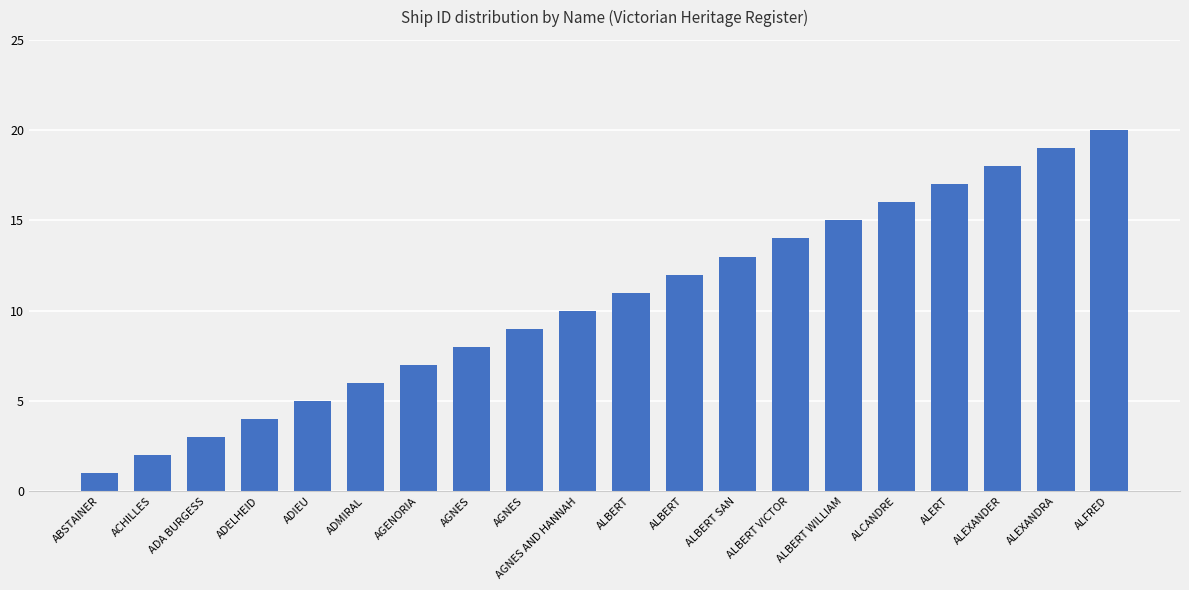

What is the maximum value shown in the chart?

20